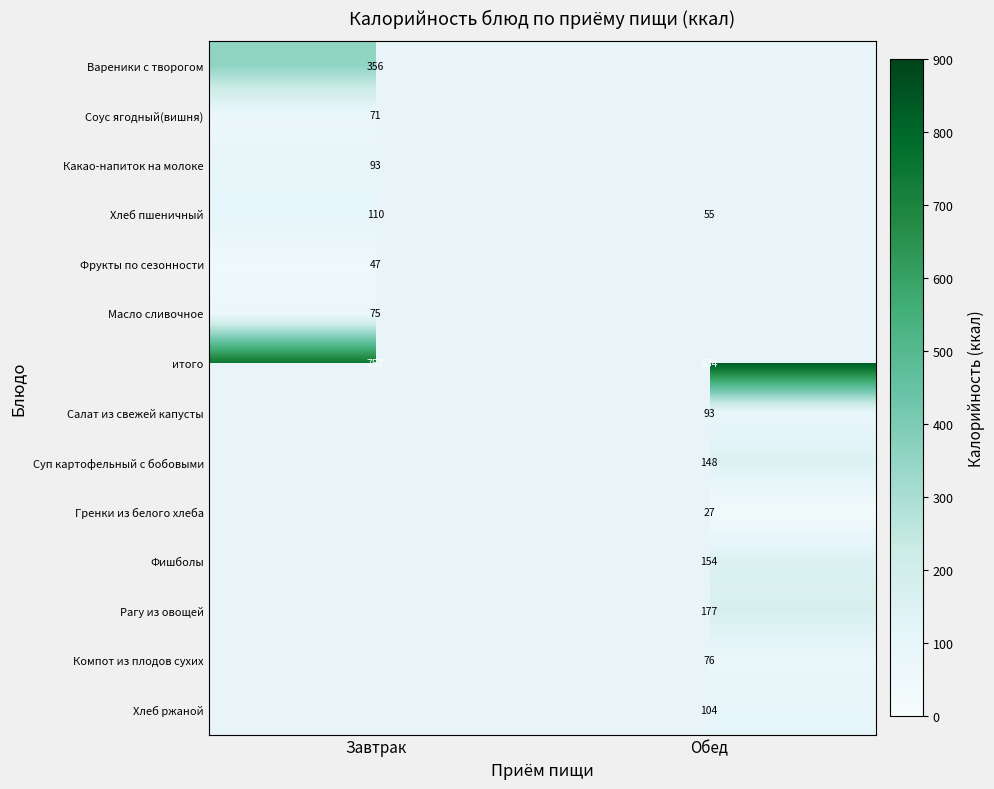

At how many categories does at least one series exceed 684?

2